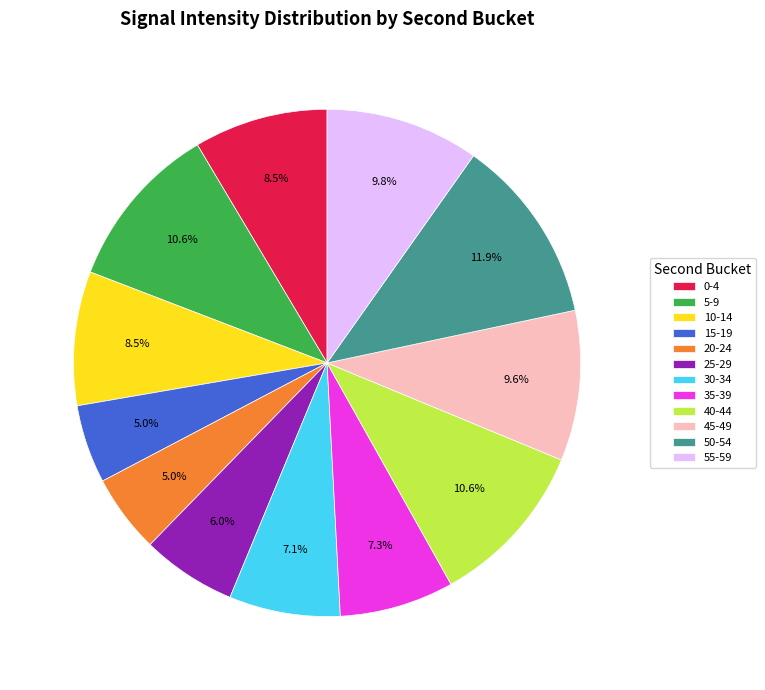

Is it true that 20-24 is 1% of the pie?

False